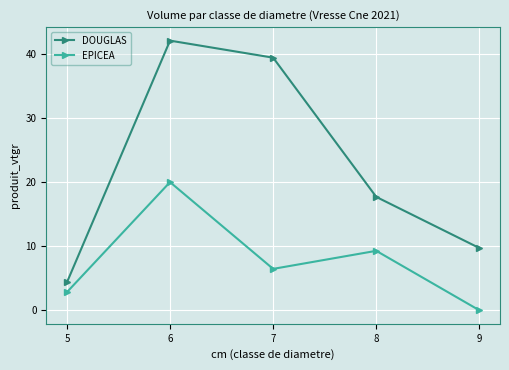

In DOUGLAS, how many points are higher than both neighbors (excluding endpoints)?

1